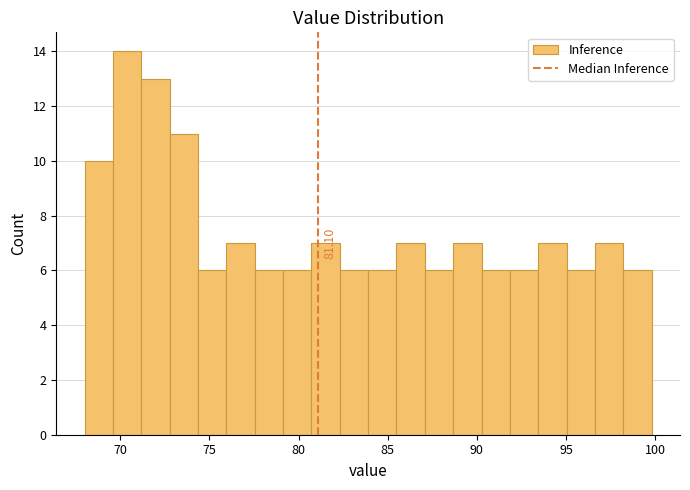

Read against the x-axis, roughly where is the centre of the tallest bar?

70.5